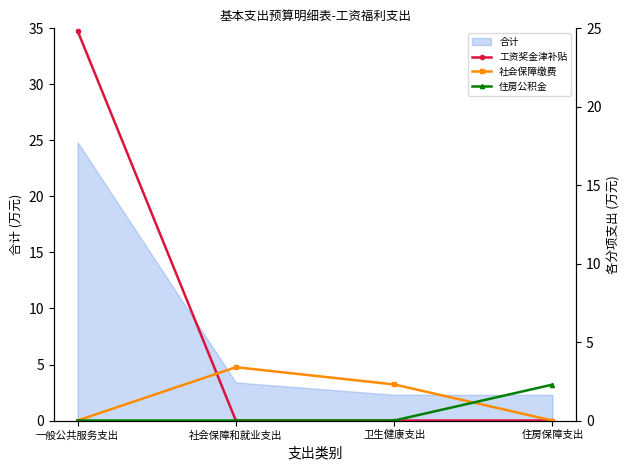

Where is 住房公积金 nearest to the value 1?

一般公共服务支出